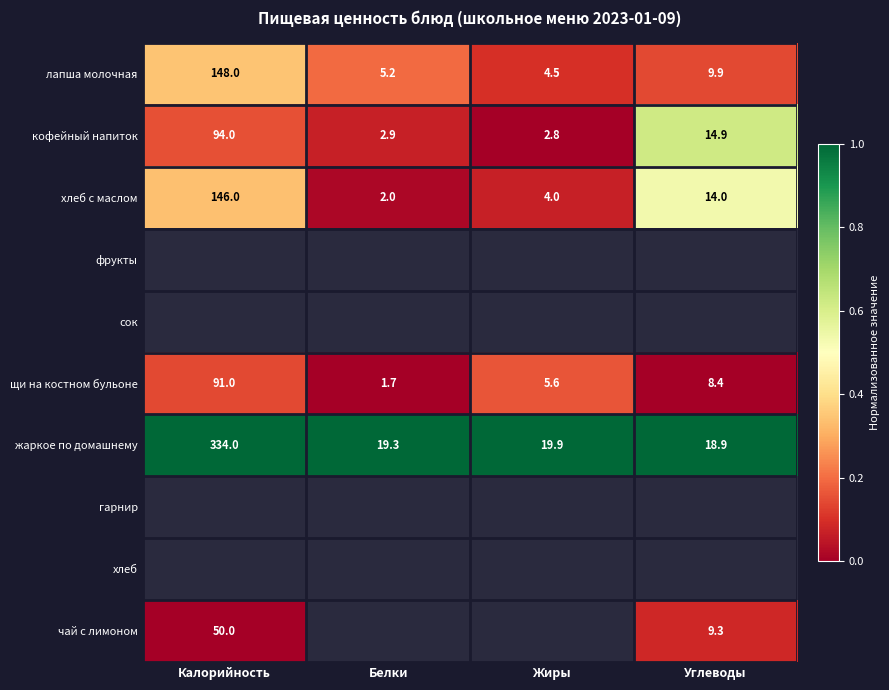

List the labels in order of лапша молочная value, largest first.

Калорийность, Углеводы, Белки, Жиры